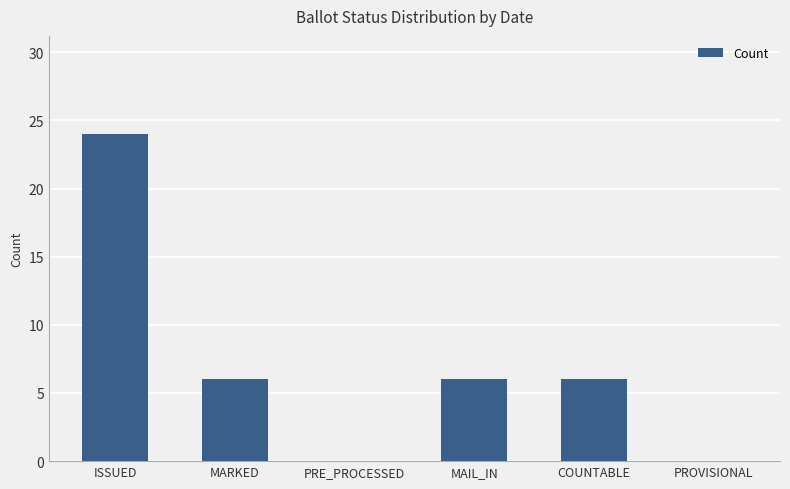

The chart shows a value of 15 at PRE_PROCESSED. True or false?

False